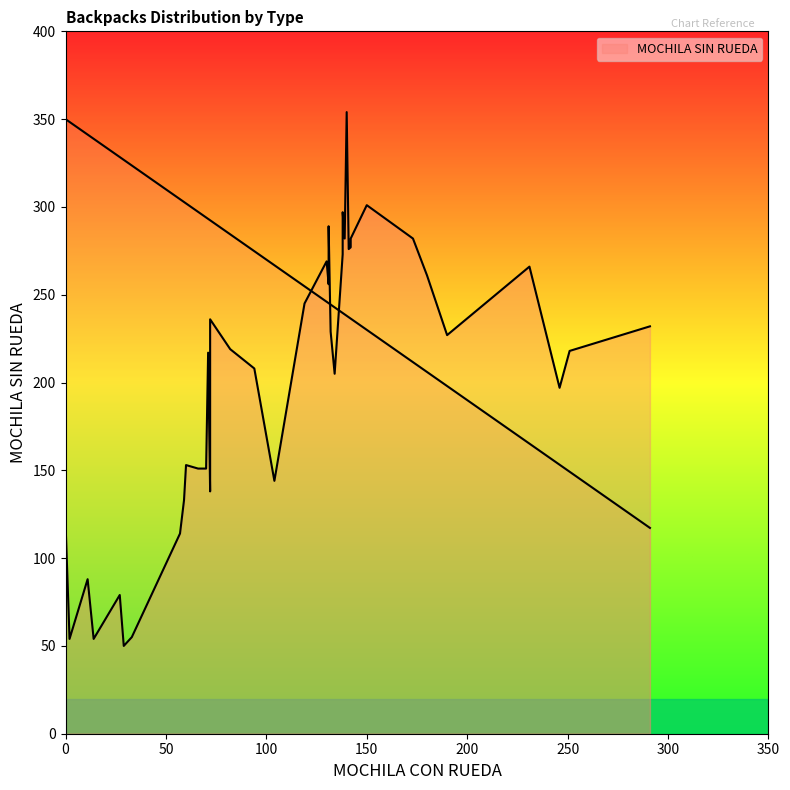

What is the difference between the second highest and minimum values?

253